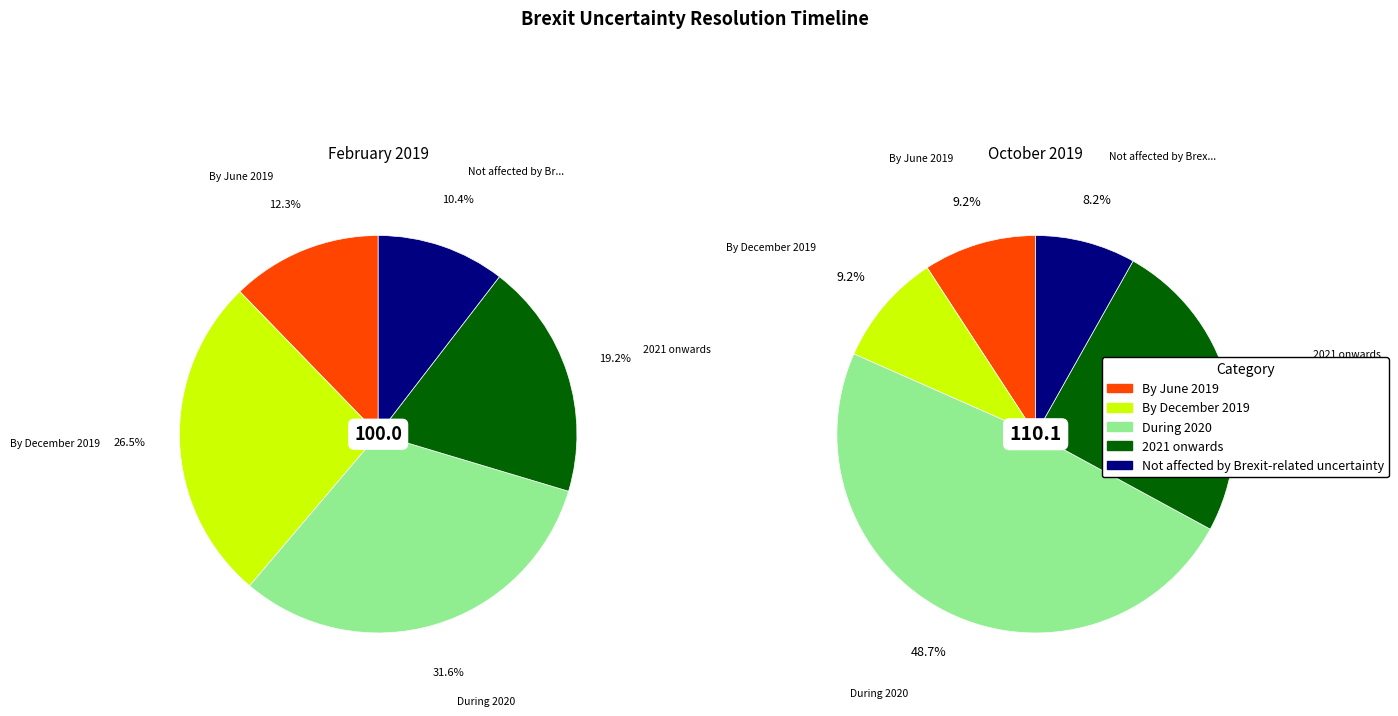

Which category has the smallest portion of the pie?

Not affected by Brexit-related uncertainty